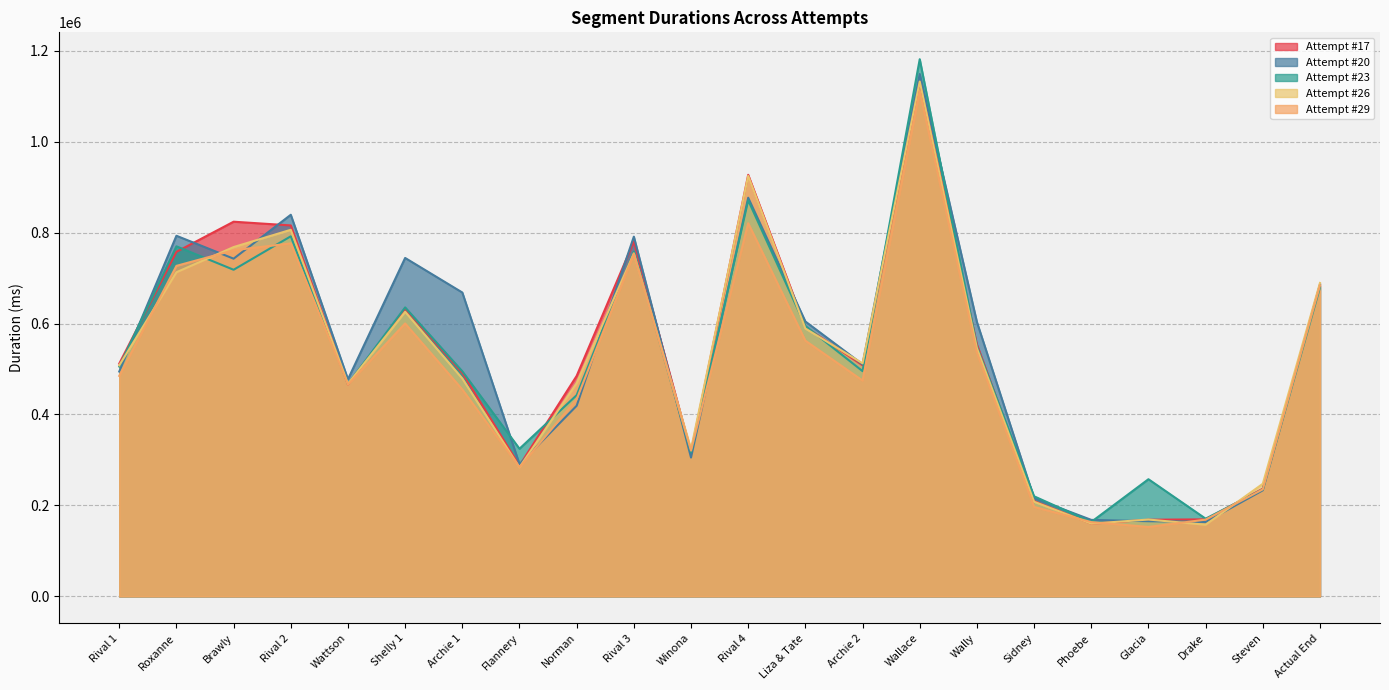

The value of Attempt #23 at Actual End is 1028734. True or false?

False